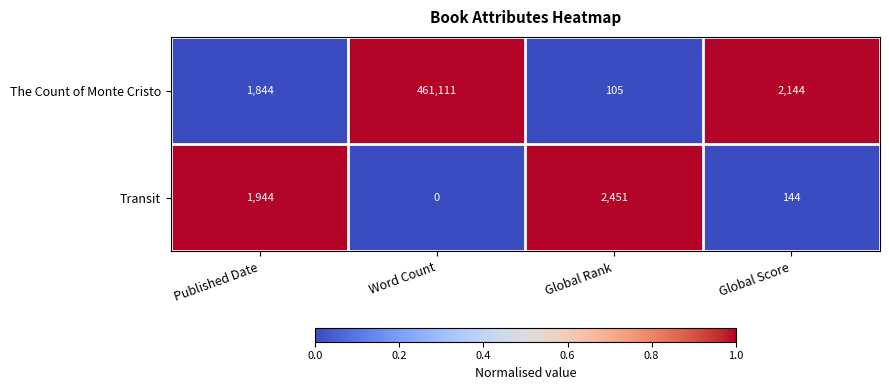

What is the maximum value shown in the chart?

461111